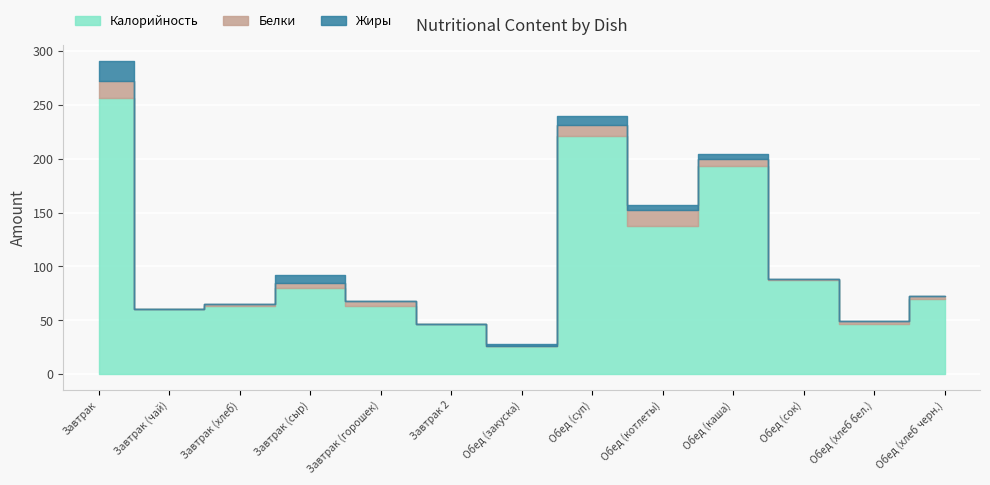

In Калорийность, how many points are higher than both neighbors (excluding endpoints)?

3